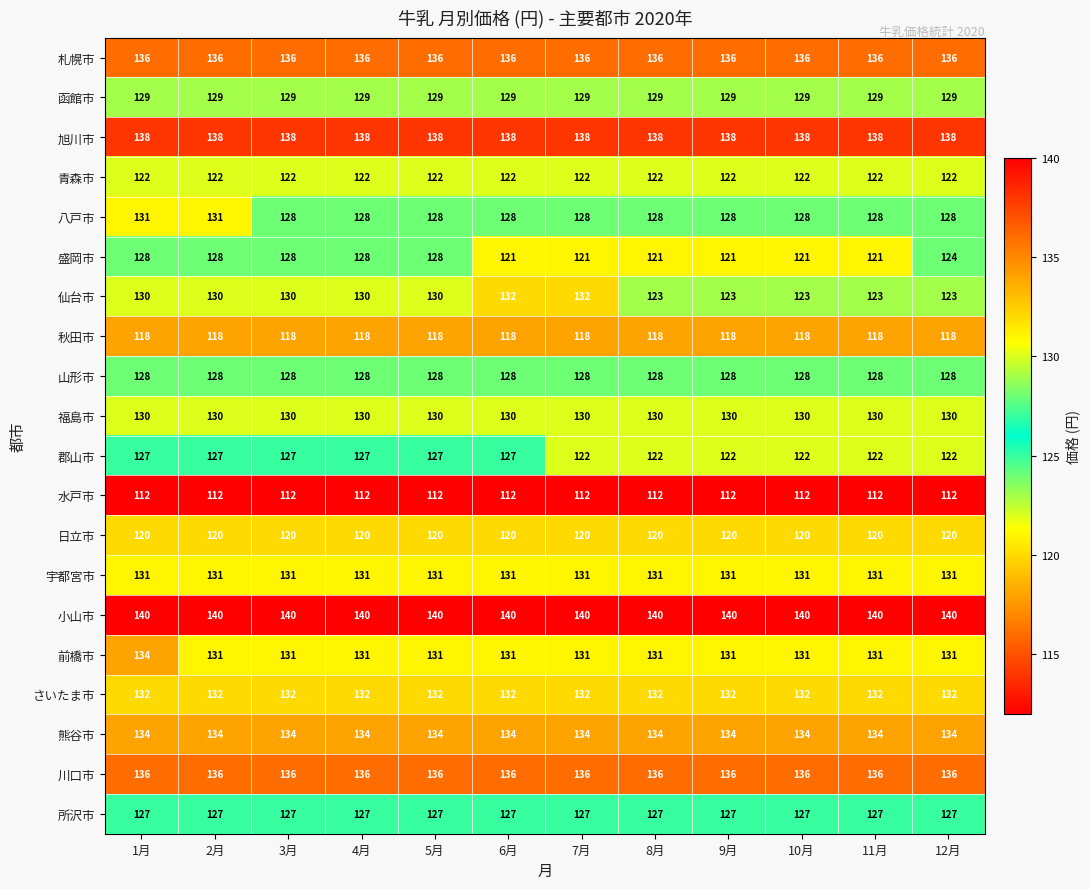

What is the total value across all series at 10月?

2558